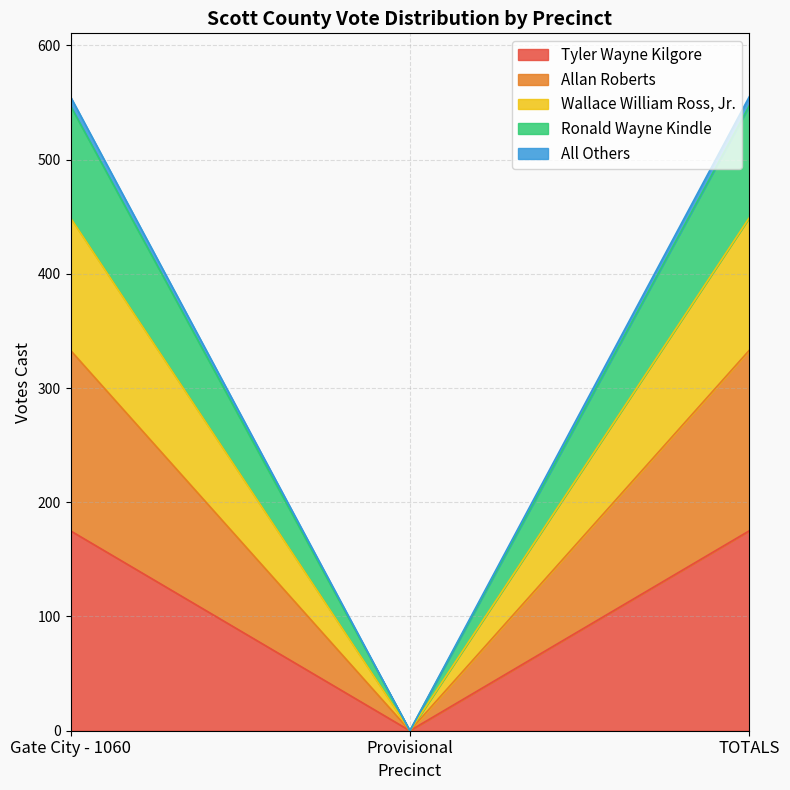

What is the label of the 2nd point from the left?

Provisional